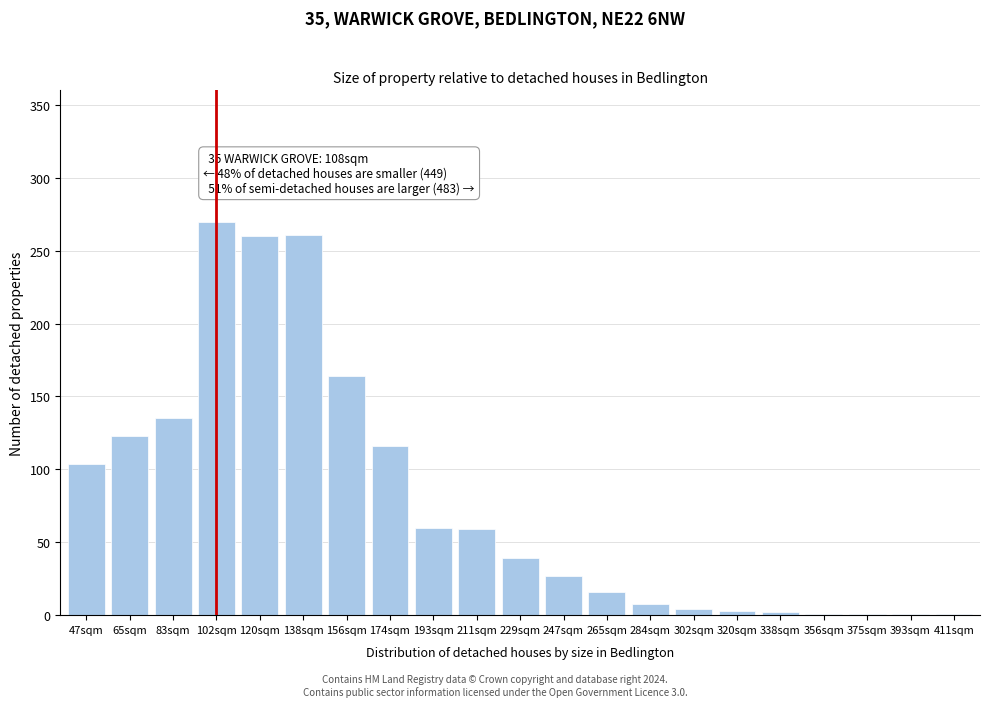

What is the sum of all values?

1655